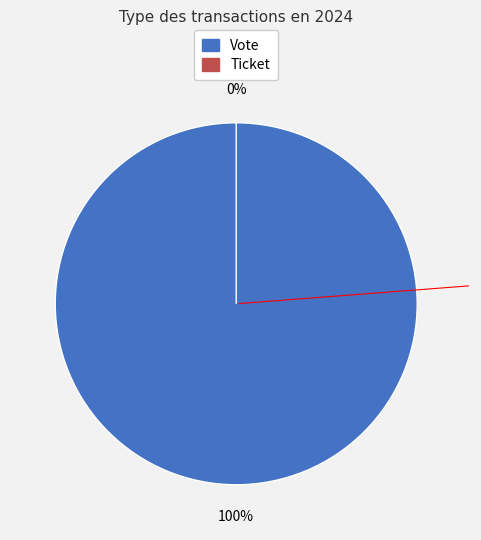

What is the change in value from Vote to Ticket?

-1